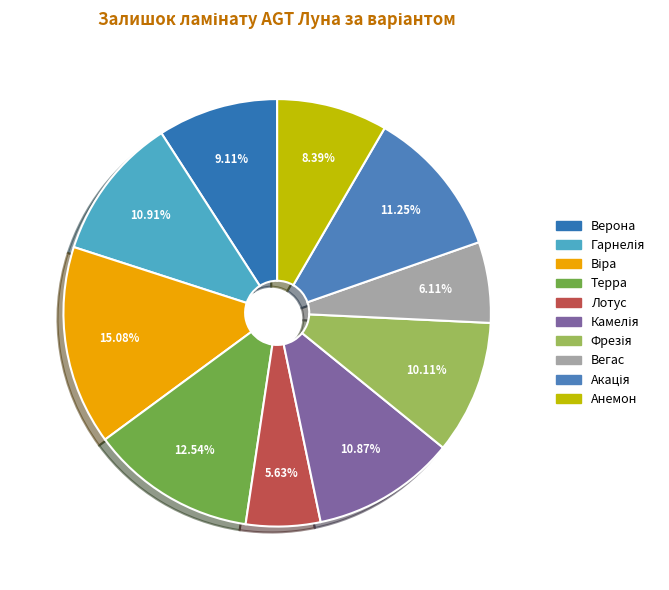

Which has a higher value, Вегас or Гарнелія?

Гарнелія